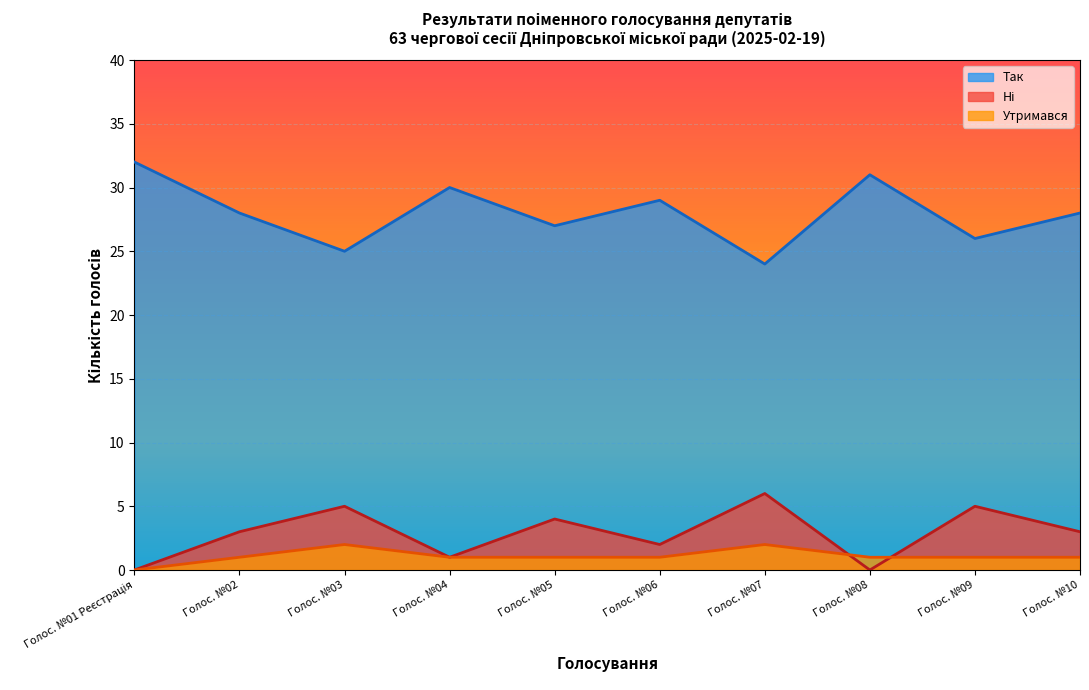

Which category has the lowest value in the Так series?

Голос. №07